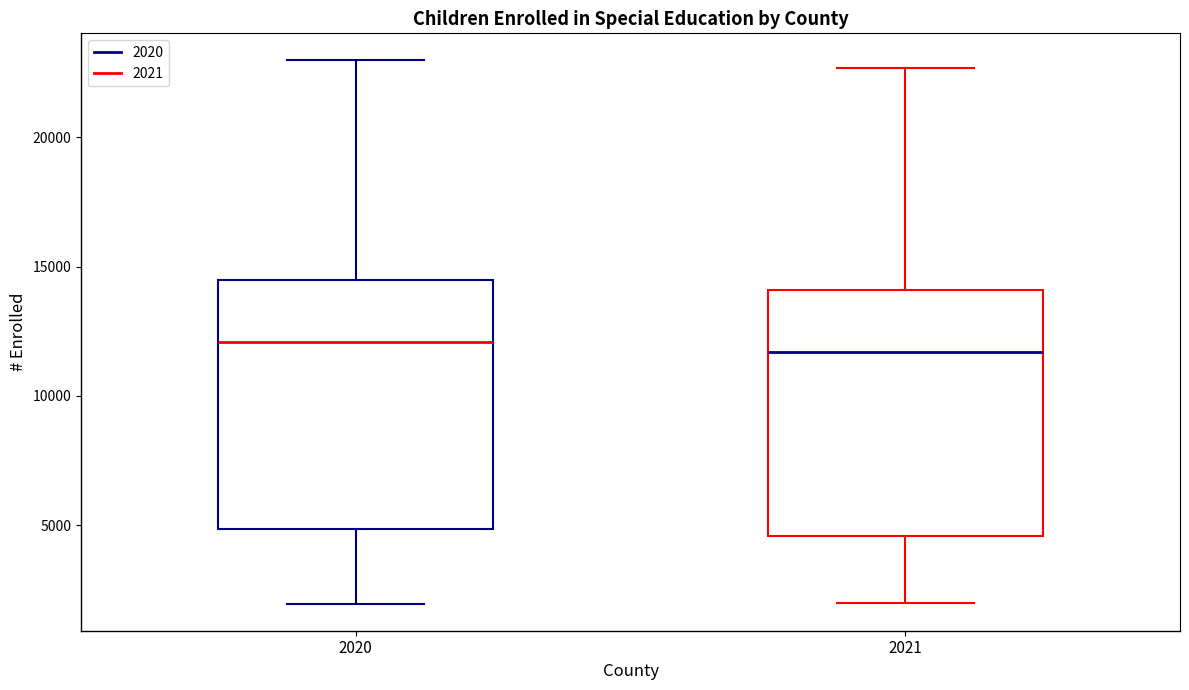

Reading left to right, read every box against the y-axis: the position of its median line, the range the box covers, and the ends of its whiskers. The values are not printed on the chart, so give them approximately, as read against the axis.

2020: median 12000, box 5000 to 14500, whiskers 2000 to 23000
2021: median 11500, box 4500 to 14000, whiskers 2000 to 22500